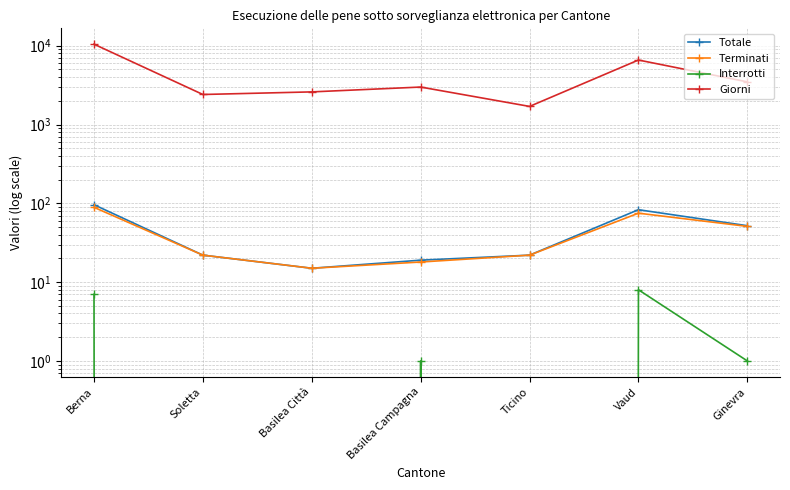

At which label does Totale reach its peak?

Berna